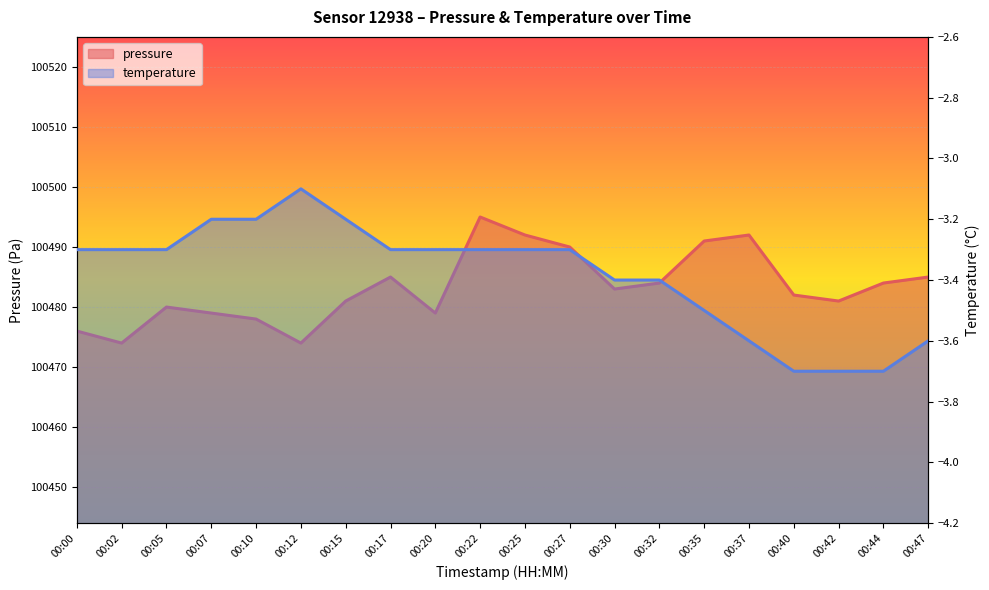

Is it true that the value at 00:47 is 100485?

True